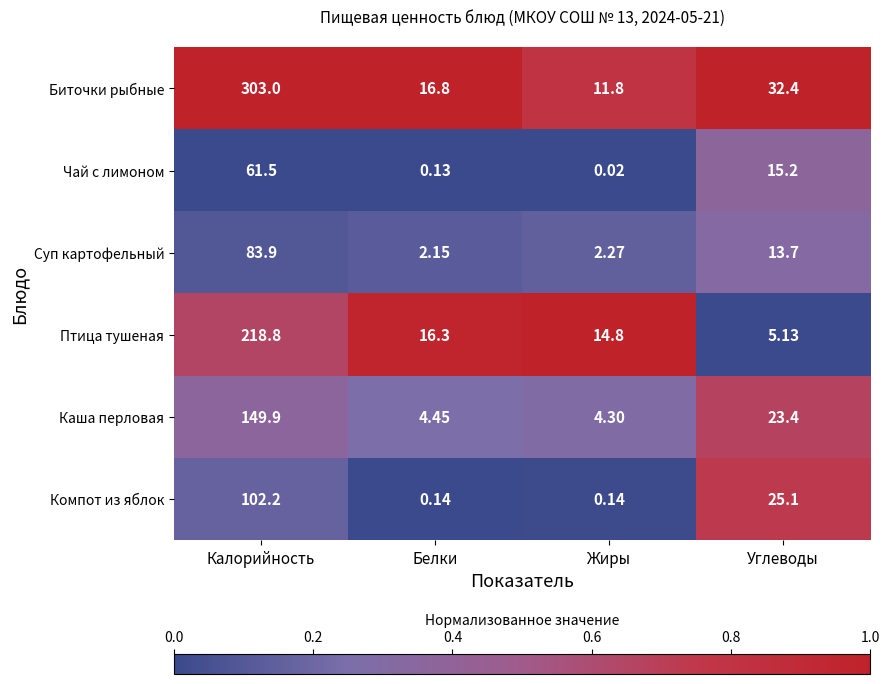

Is the value of Чай с лимоном at Калорийность greater than the value of Биточки рыбные at Жиры?

Yes